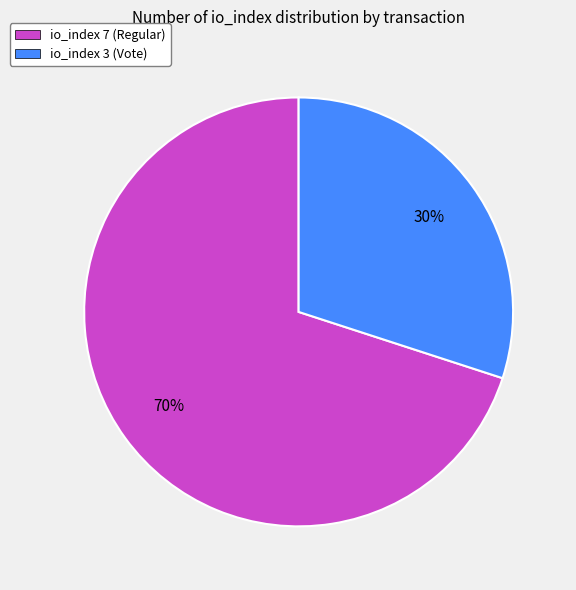

To the nearest percent, what is the average slice percentage?

50%